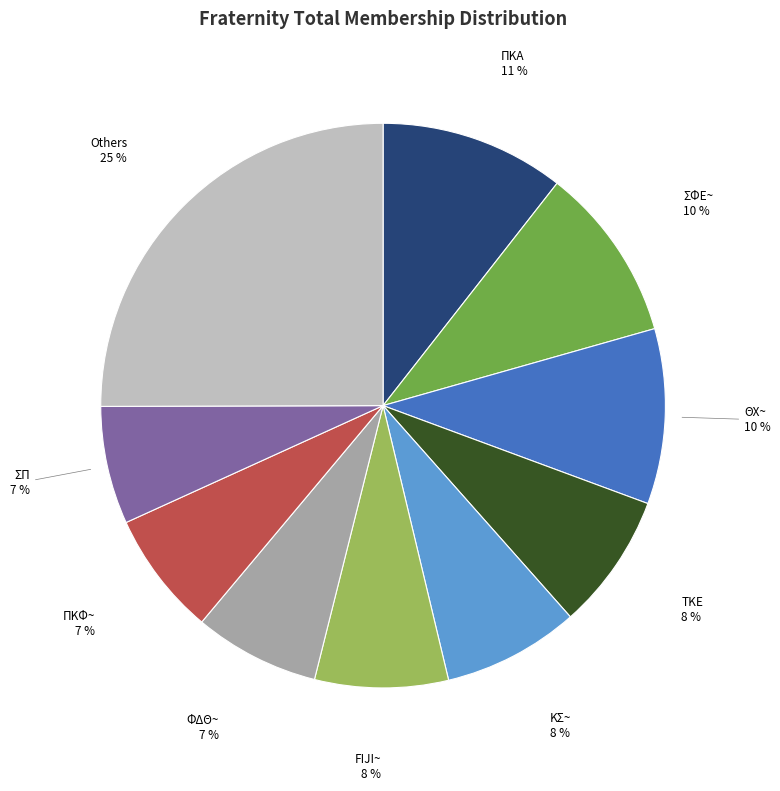

Which category has the biggest portion of the pie?

Others